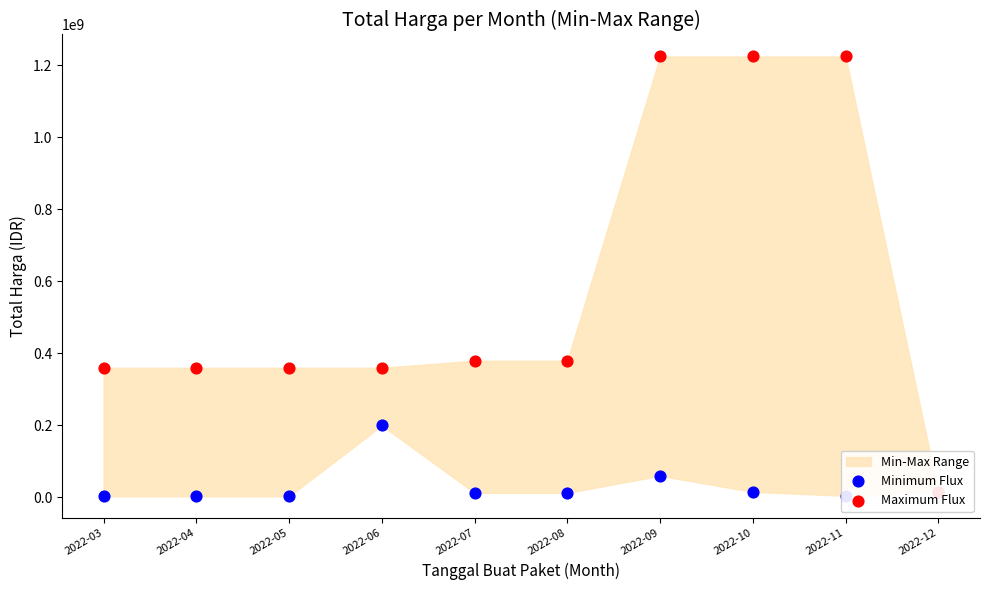

Which series has the largest Y range (max minus min)?

Maximum Flux